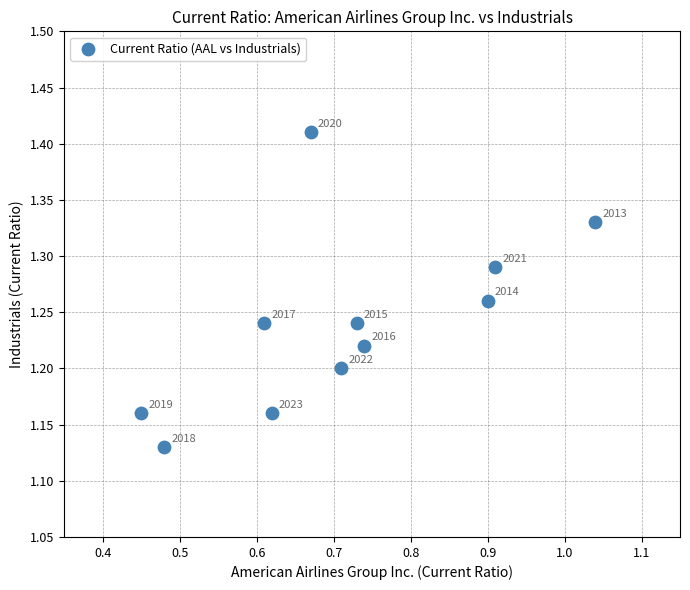

What is the range of X values (max minus min)?

0.6